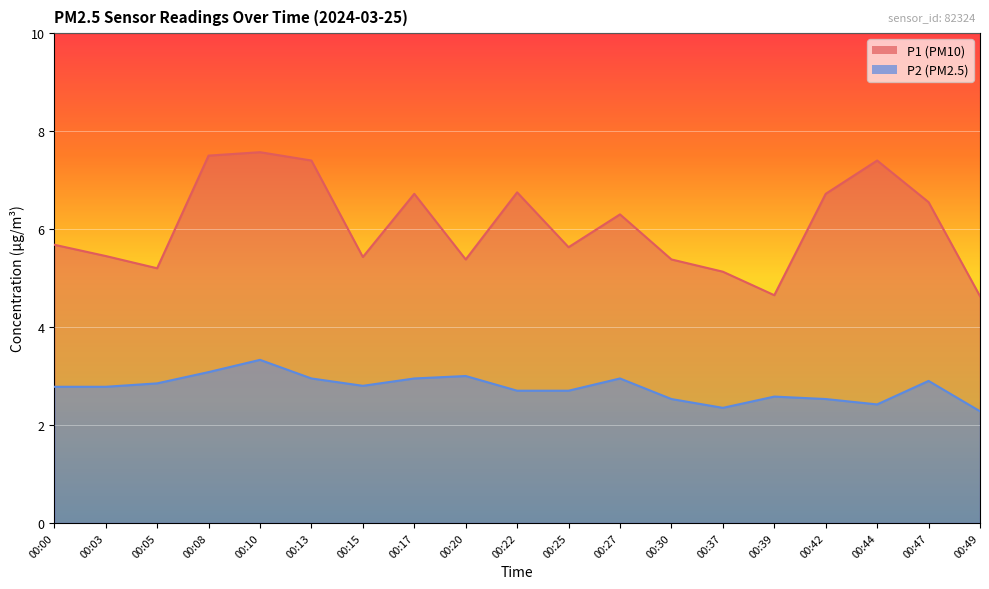

True or false: P1 has a value of 4.7 at 00:39.

True